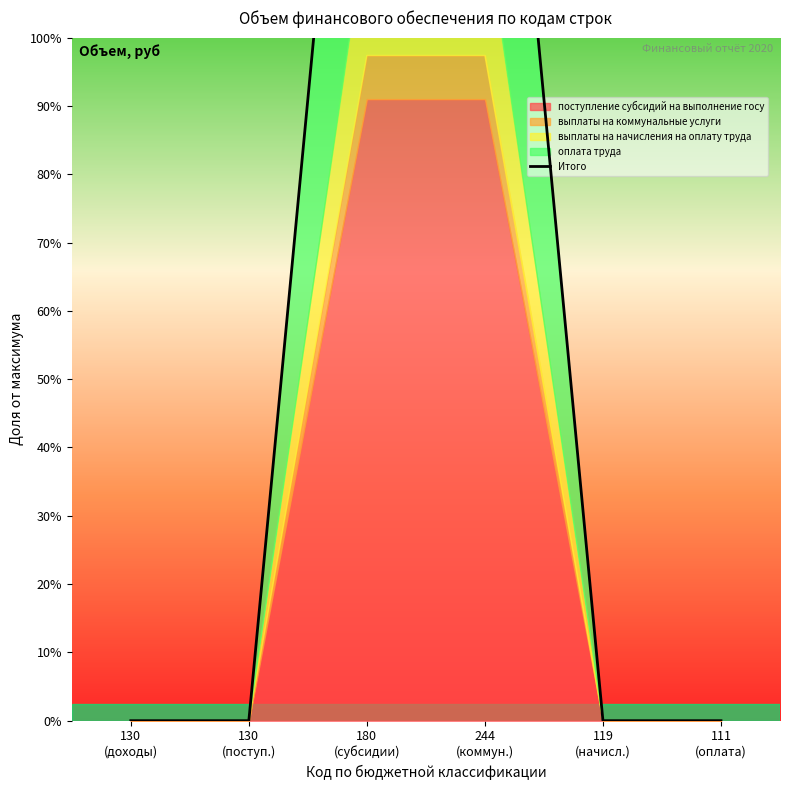

What is the label of the 4th point from the left?

244
(коммун.)